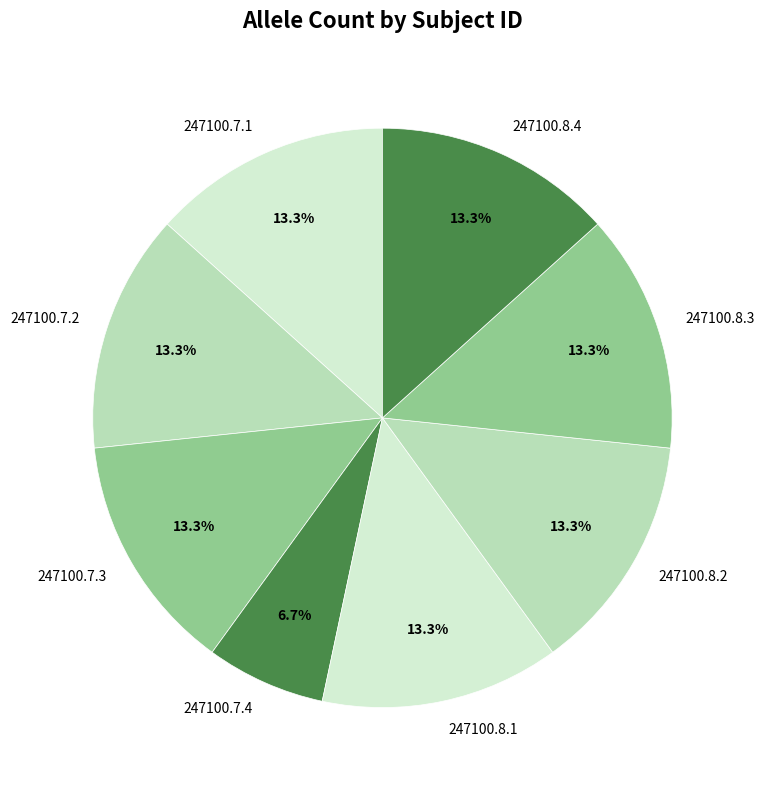

Is 247100.7.1 the majority of the pie?

No